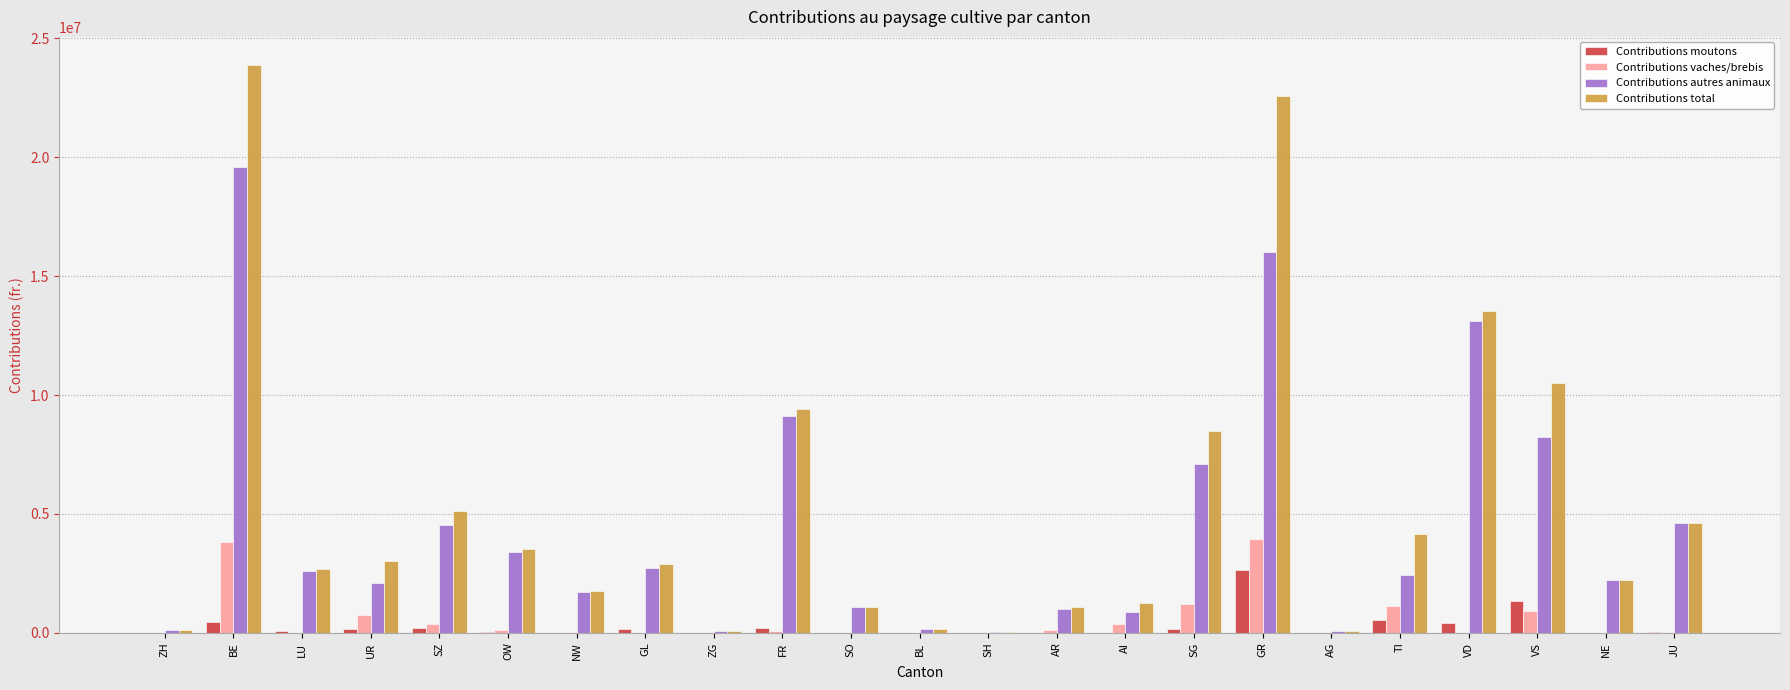

Which series changed the most between SG and GR?

Contributions total